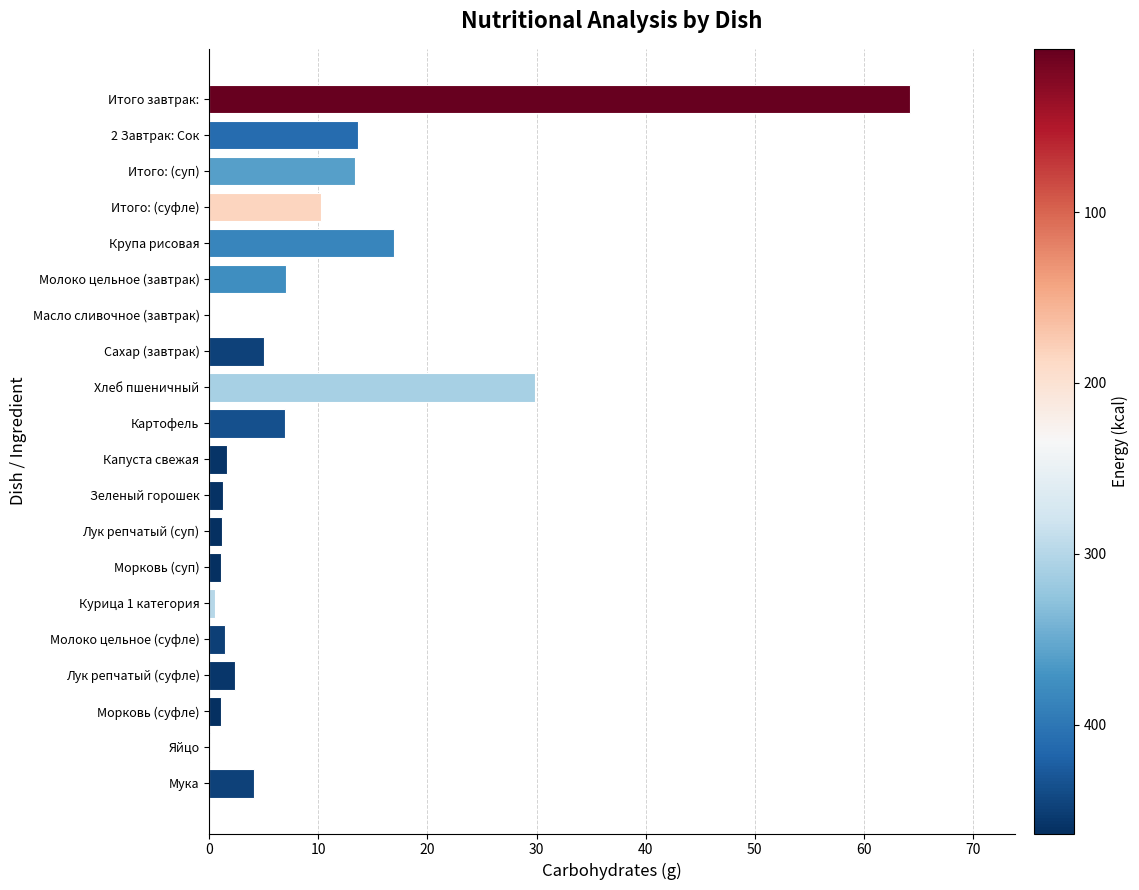

How many data points are above 4?

10